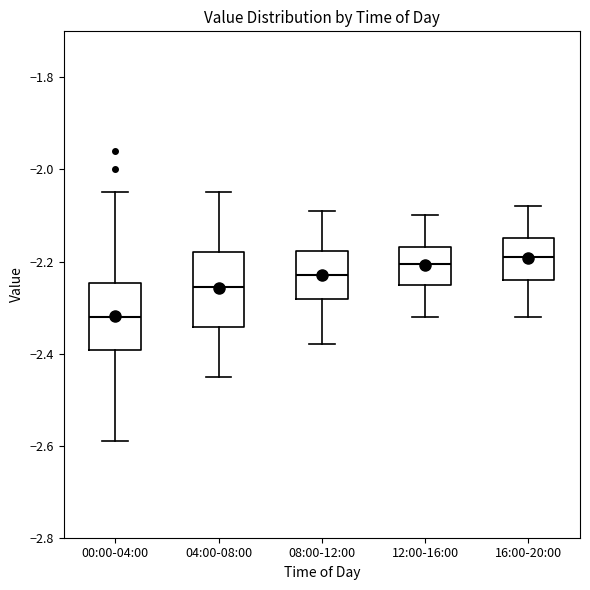

Reading left to right, transcribe this box plot: for each box, give where its median line is, the range the box spans, and where its two whiskers end, as read against the y-axis. The values are not printed on the chart, so give them approximately, as read against the axis.

00:00-04:00: median -2.32, box -2.40 to -2.24, whiskers -2.58 to -2.04
04:00-08:00: median -2.26, box -2.34 to -2.18, whiskers -2.44 to -2.04
08:00-12:00: median -2.22, box -2.28 to -2.18, whiskers -2.38 to -2.08
12:00-16:00: median -2.20, box -2.24 to -2.16, whiskers -2.32 to -2.10
16:00-20:00: median -2.18, box -2.24 to -2.14, whiskers -2.32 to -2.08